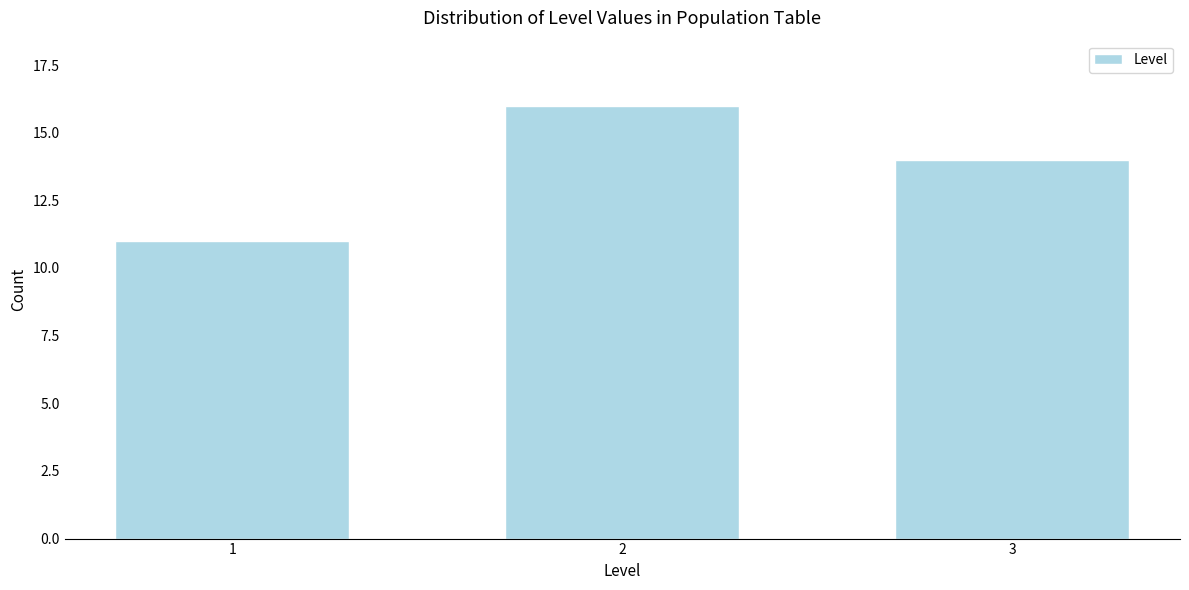

Reading left to right, extract all data points from this chart.

1=11	2=16	3=14